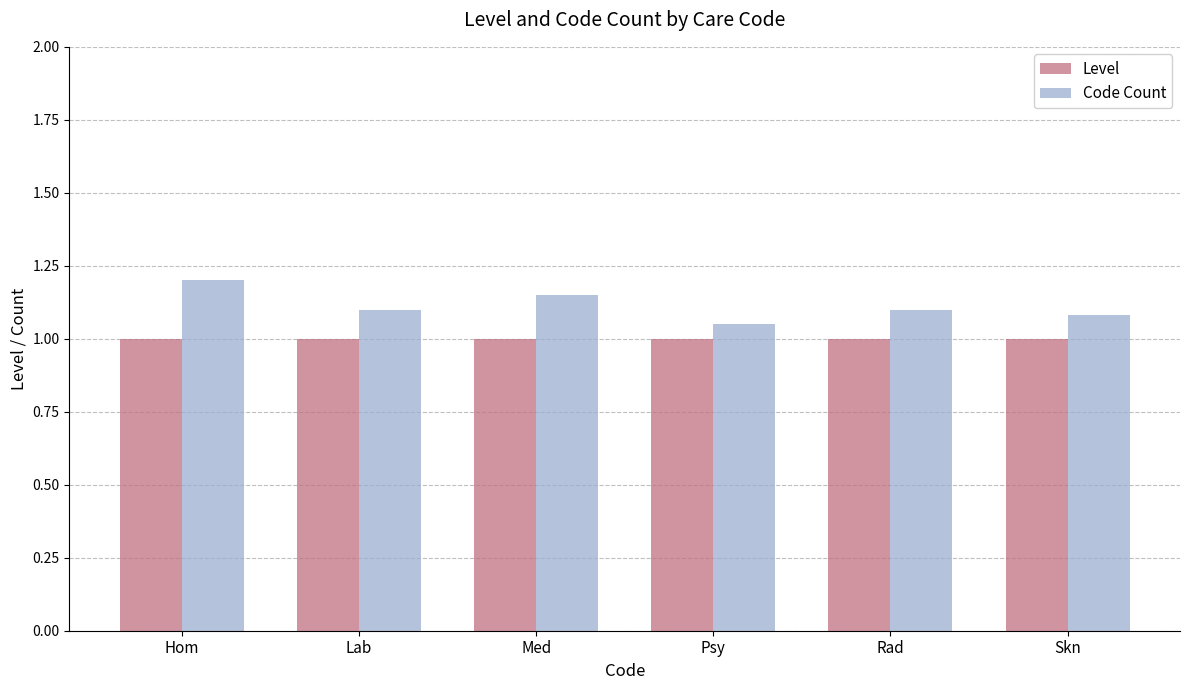

True or false: Code Count has a value of 1.1 at Med.

True